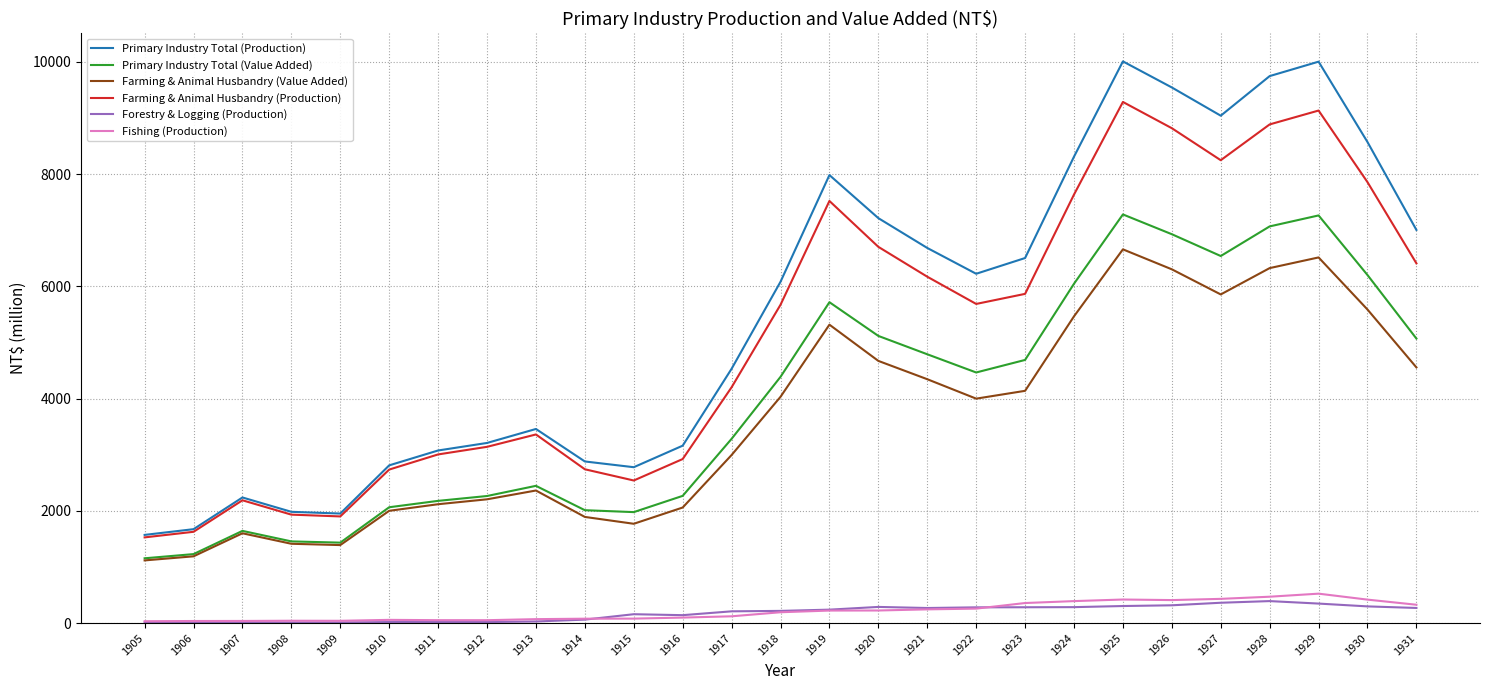

True or false: Primary Industry Total (Value Added) has a value of 2444.9 at 1913.

True